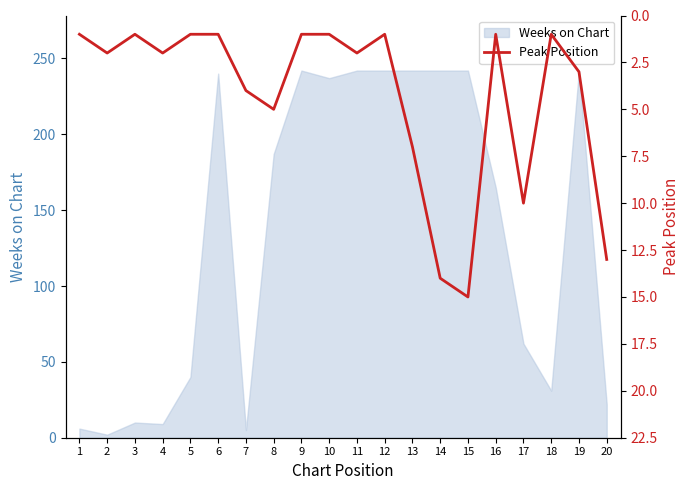

Is it true that Weeks on Chart equals 240 at 6?

True